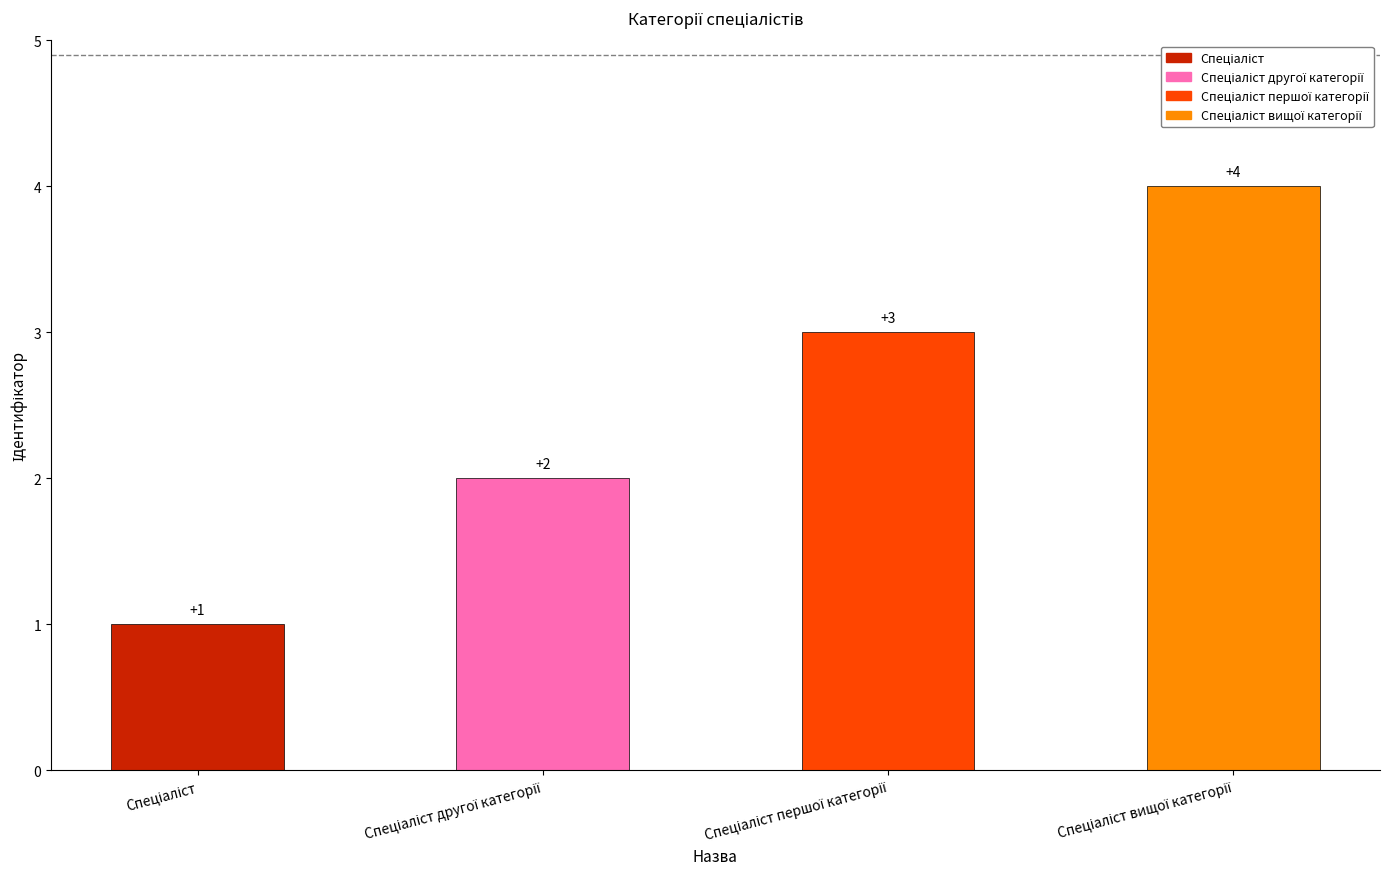

What is the value of the 4th bar from the left?

4